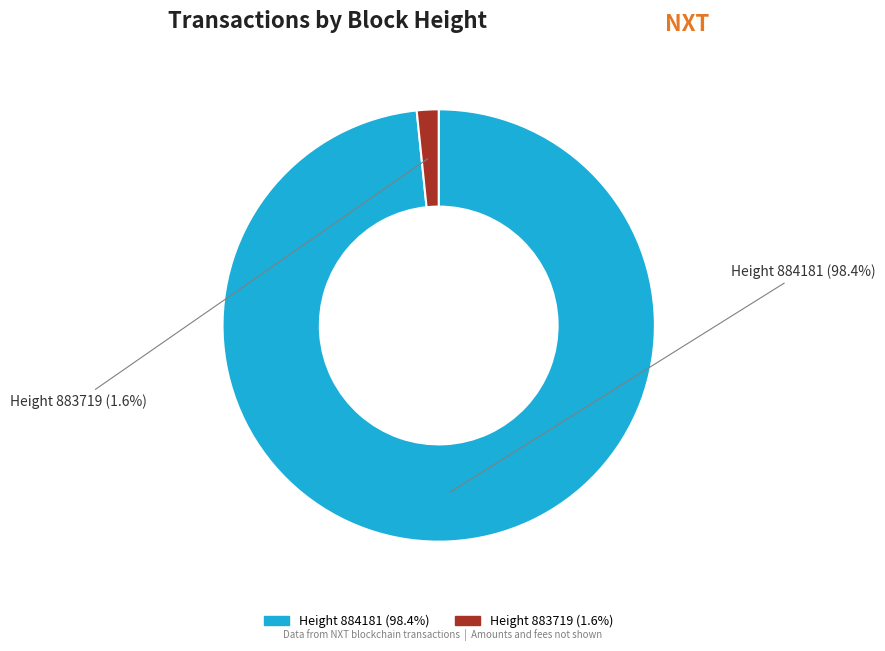

Is there any slice that represents more than half of the pie?

Yes